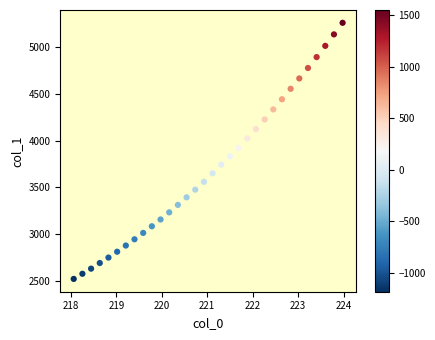

What is the range of Y values (max minus min)?

2733.4